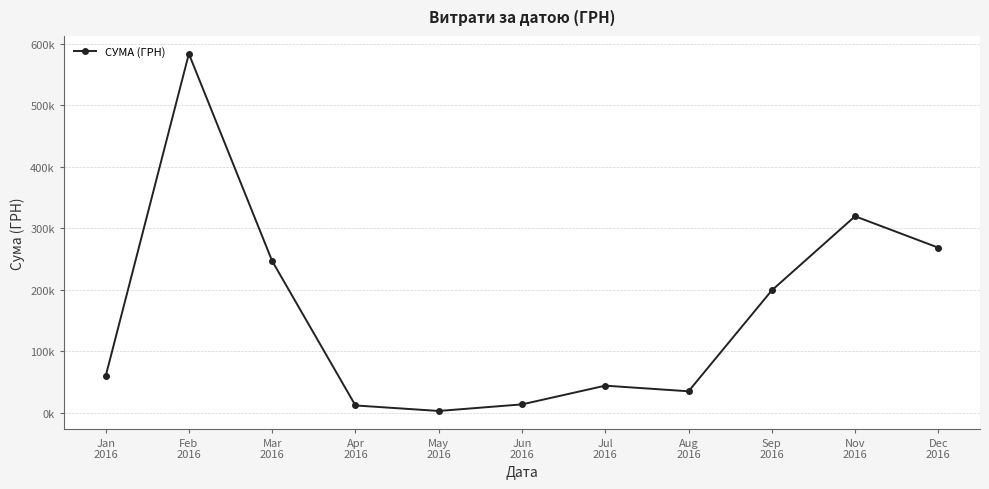

Read the value at Dec
2016.

268468.5